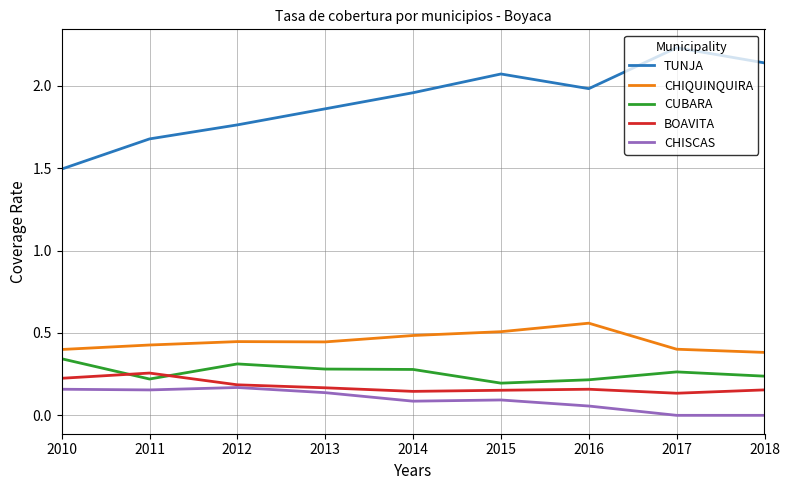

At which label does BOAVITA reach its peak?

2011